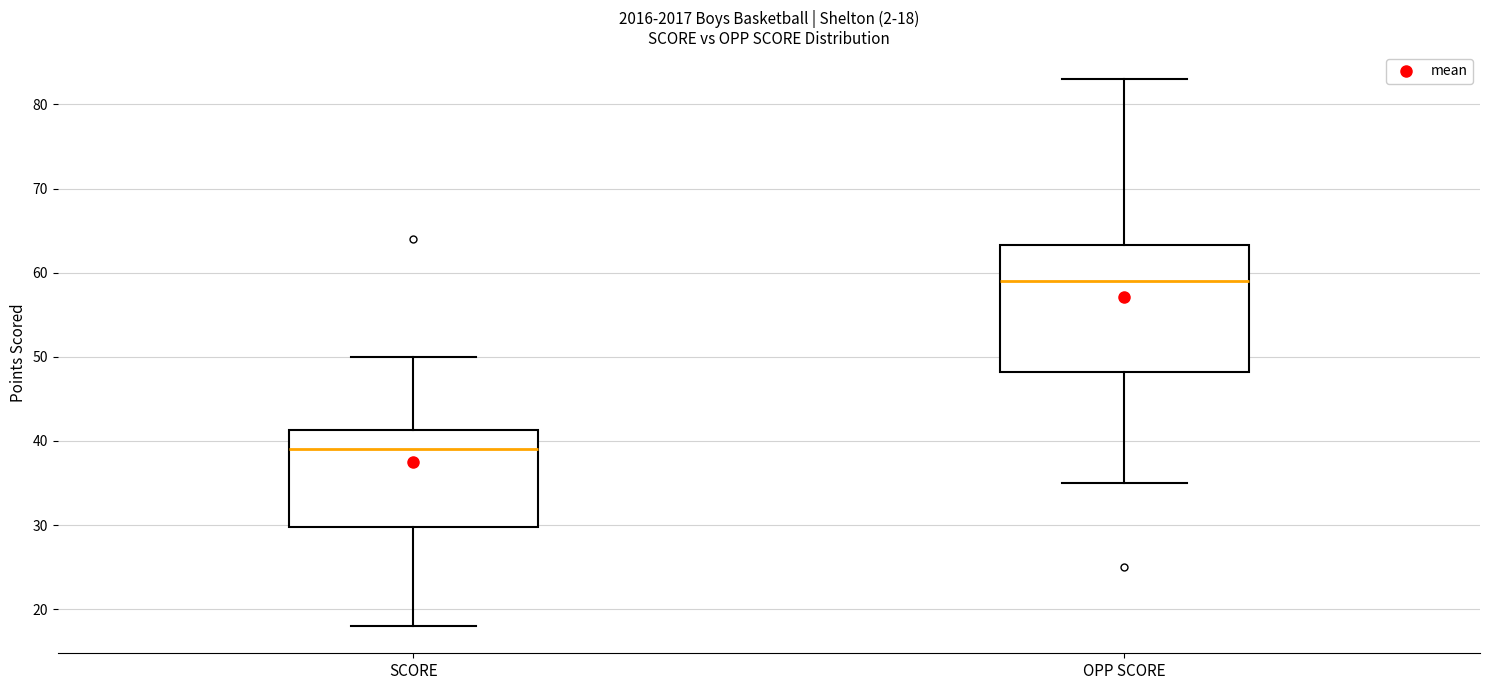

Which box is the tallest, from its lower edge to its upper edge?

OPP SCORE